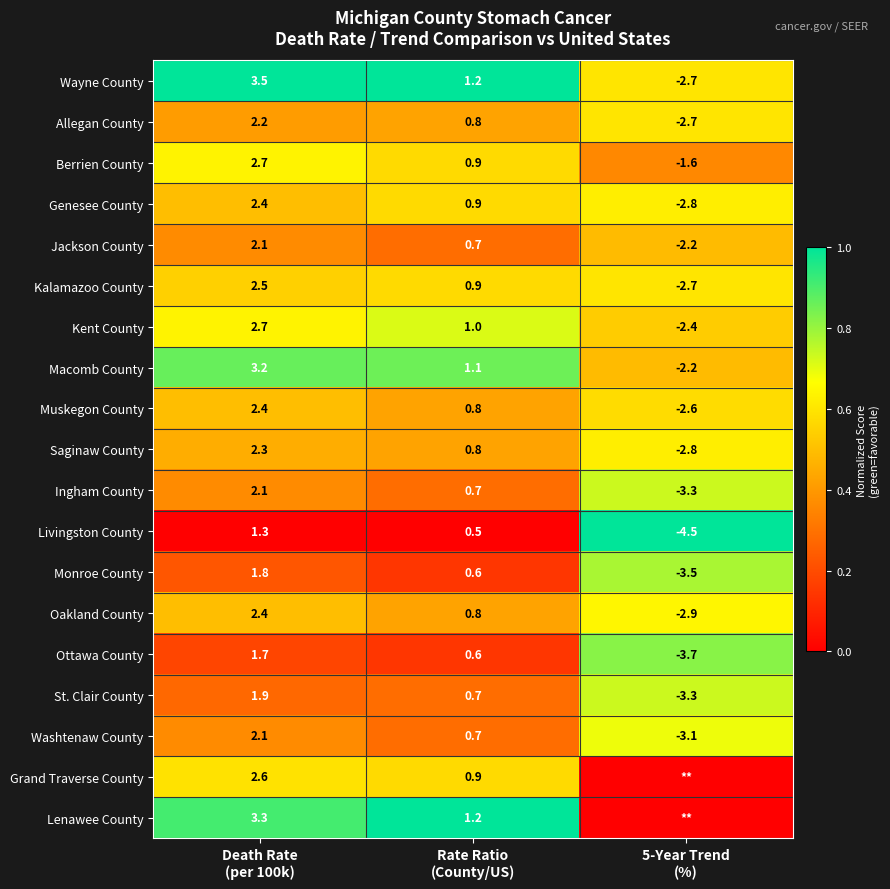

What is the sum of all Ingham County values?

-0.5